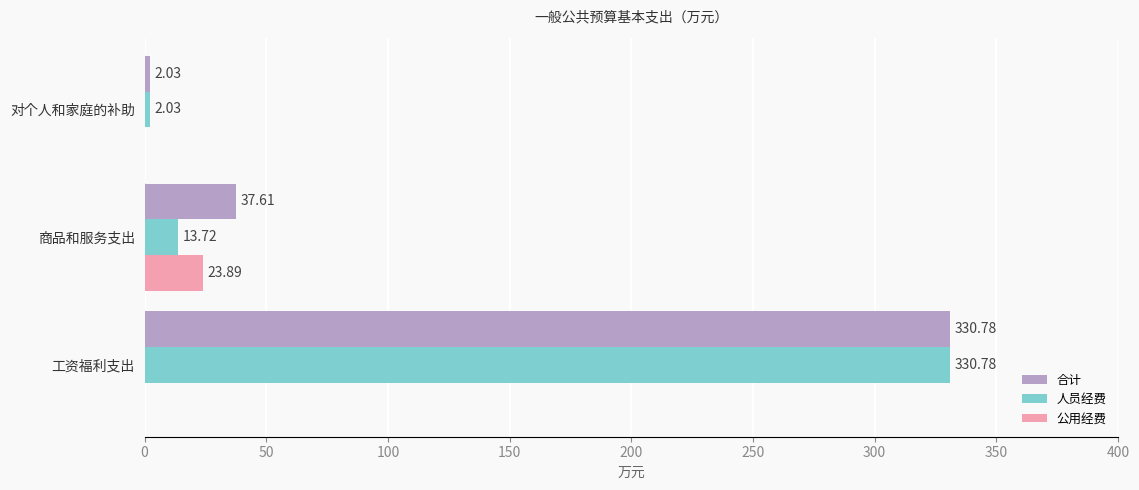

At which category is the sum across all series the highest?

工资福利支出